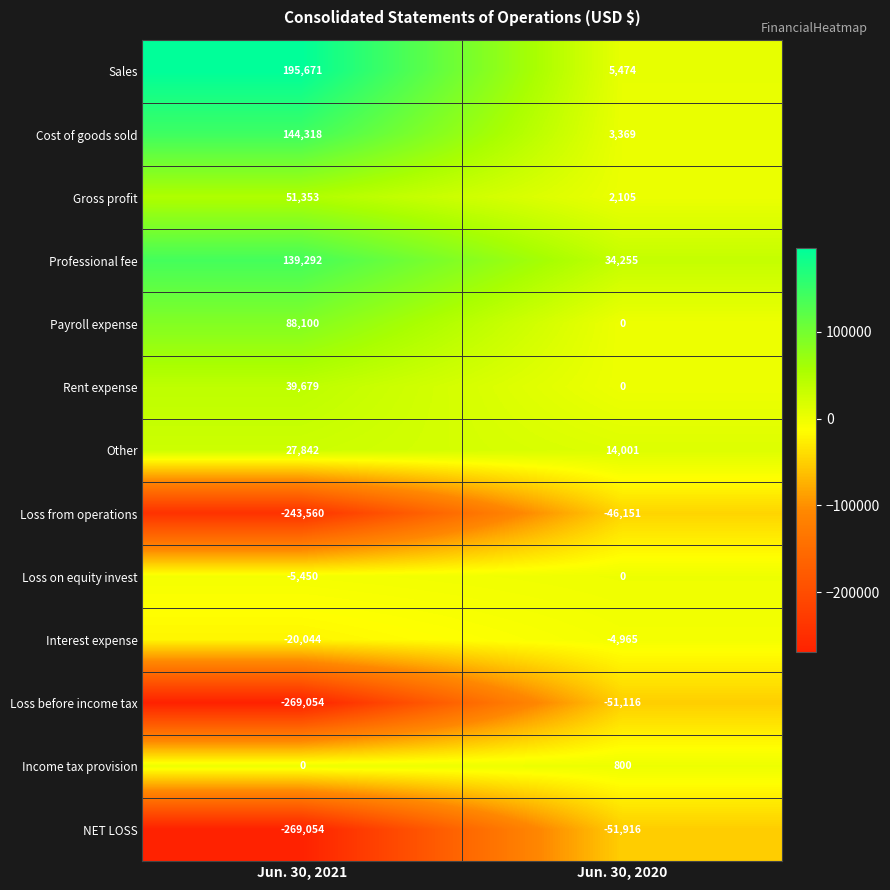

What is the sum of all Gross profit values?

53458